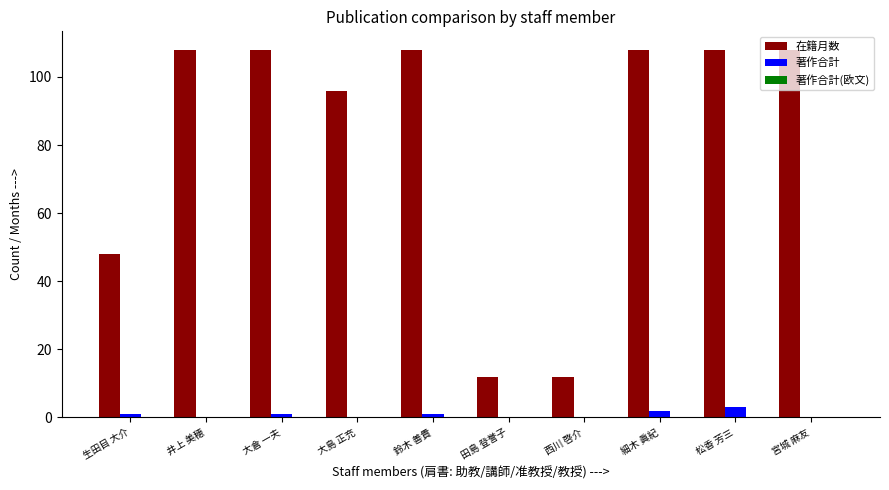

Are the bars horizontal?

No